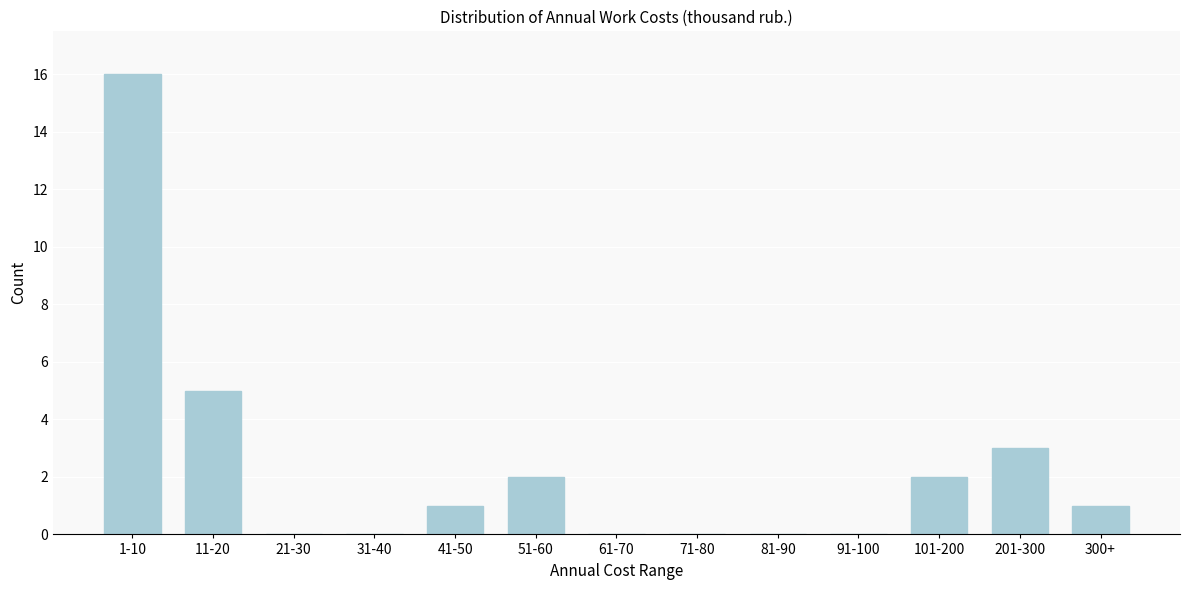

Reading right to left, extract all data points from this chart.

300+=1	201-300=3	101-200=2	91-100=0	81-90=0	71-80=0	61-70=0	51-60=2	41-50=1	31-40=0	21-30=0	11-20=5	1-10=16